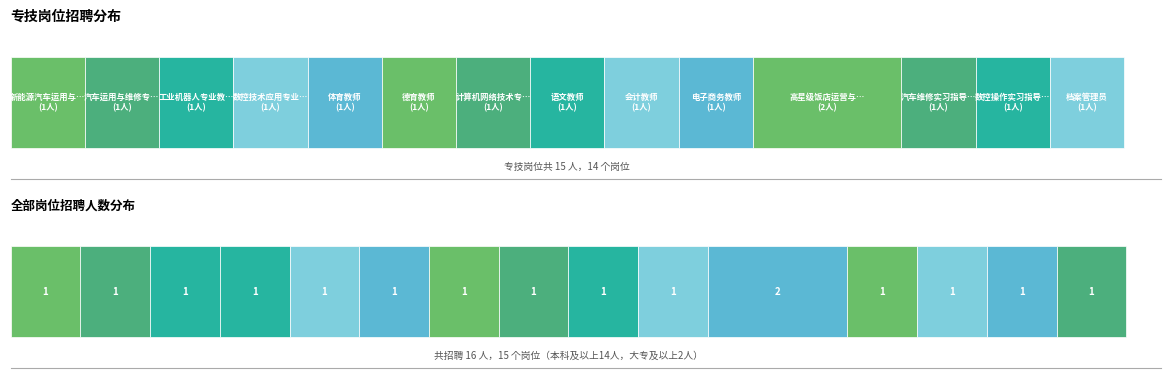

What is the sum of all values?

16